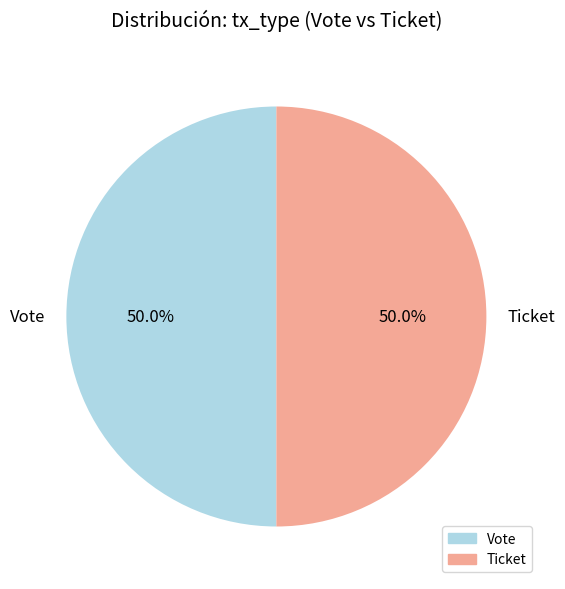

To the nearest percent, what is the difference between the Ticket and Vote slice percentages?

0%